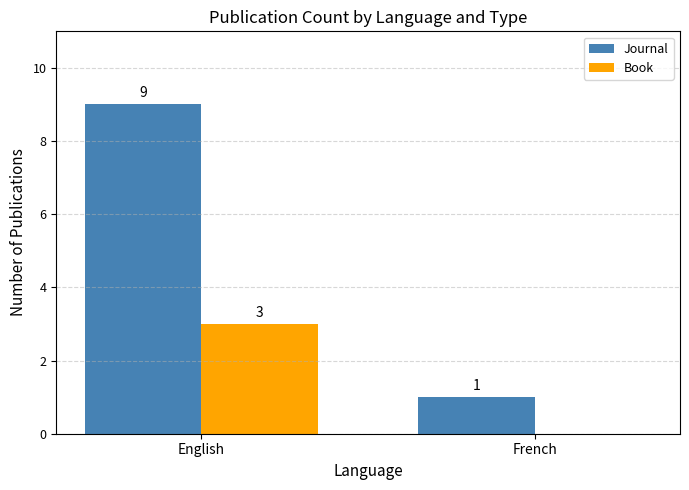

How many groups of bars are there?

2